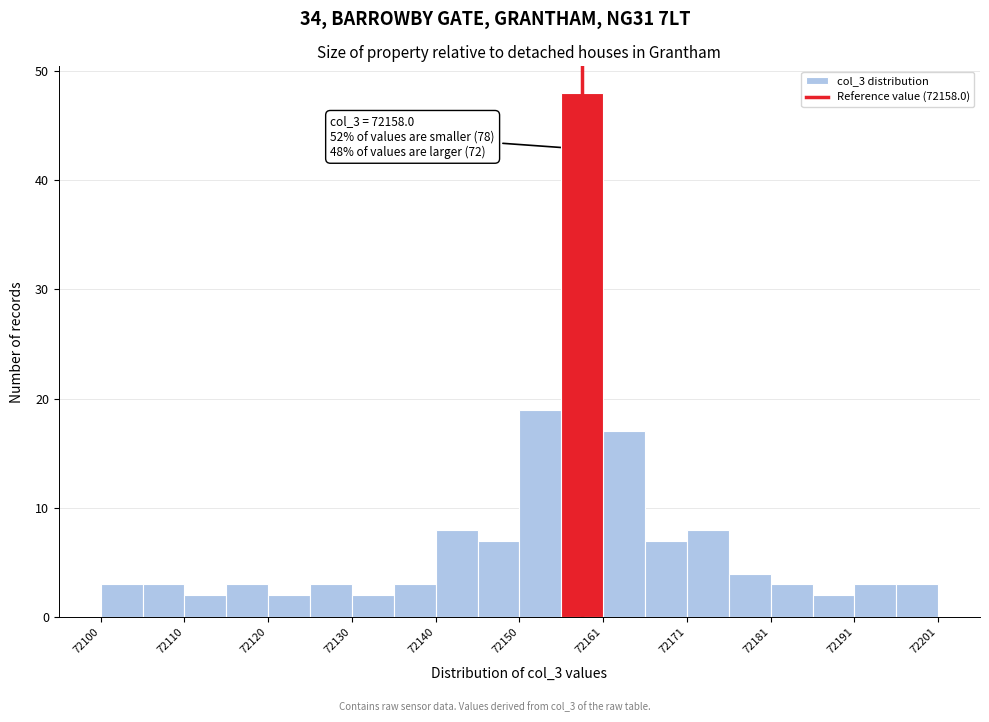

Around what value on the x-axis is the tallest bar? Give the approximate position of its centre, as read against the axis.

72158